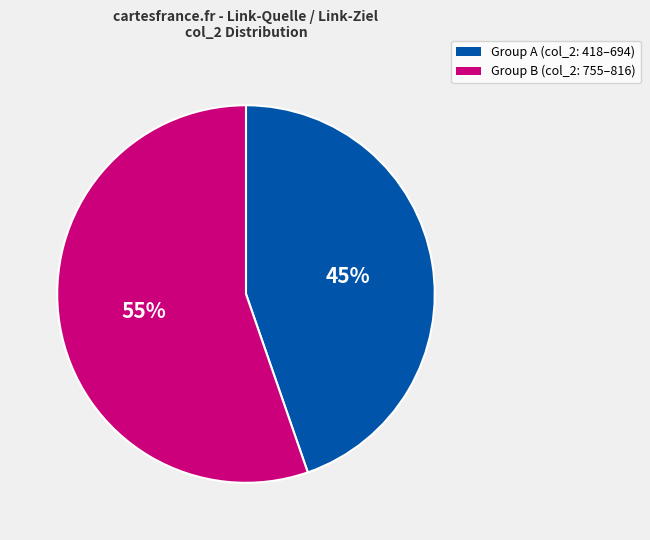

Count the number of slices in the pie.

2